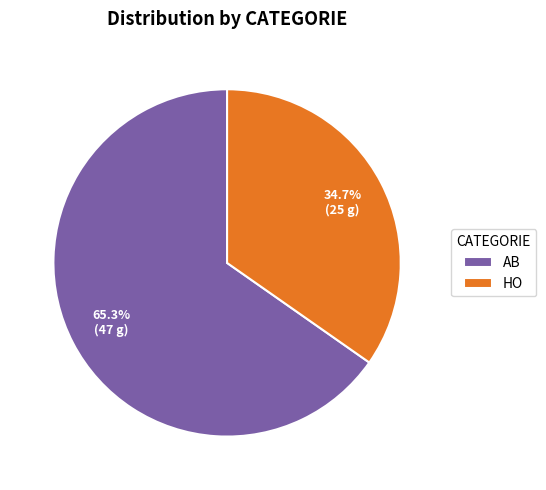

Is the sum of AB and HO greater than half?

Yes